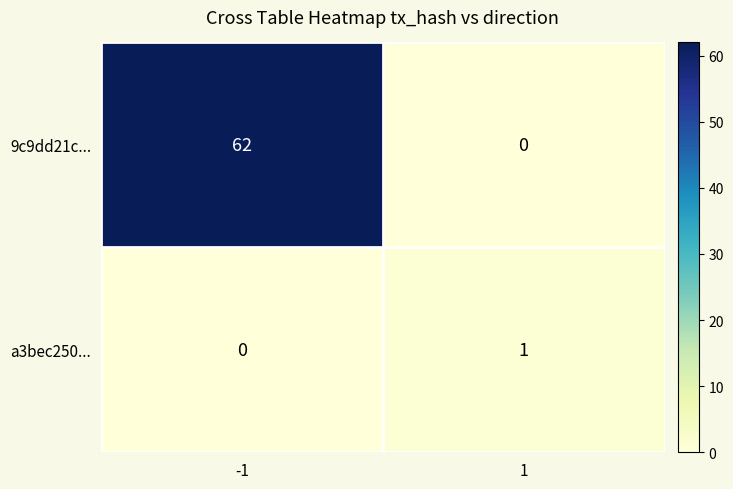

The value of 9c9dd21c... at 1 is 26. True or false?

False